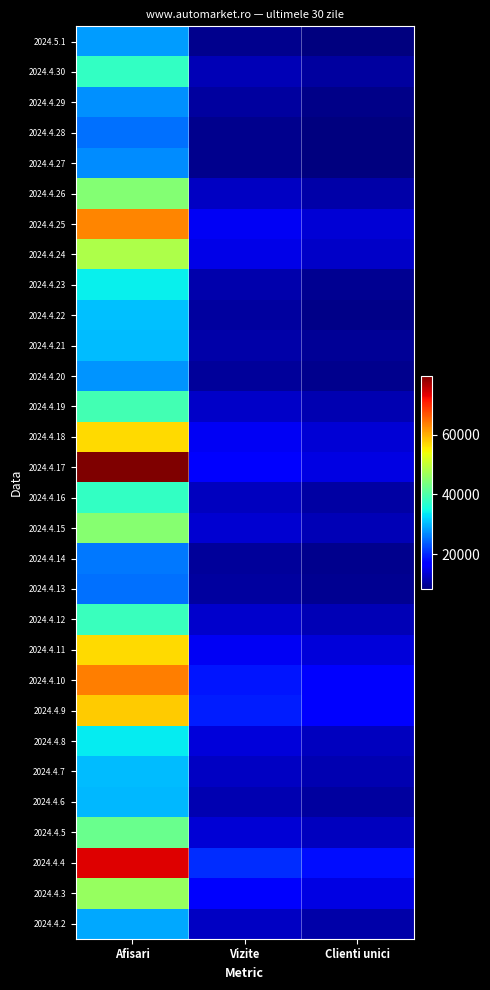

Reading right to left, list all the values displayed in this chart.

2024.5.1: Clienti unici=8260	Vizite=9185	Afisari=28068
2024.4.30: Clienti unici=10253	Vizite=11677	Afisari=37773
2024.4.29: Clienti unici=8943	Vizite=10241	Afisari=27346
2024.4.28: Clienti unici=8421	Vizite=9274	Afisari=25213
2024.4.27: Clienti unici=8261	Vizite=9123	Afisari=27211
2024.4.26: Clienti unici=10988	Vizite=12521	Afisari=44543
2024.4.25: Clienti unici=13642	Vizite=15742	Afisari=63076
2024.4.24: Clienti unici=12891	Vizite=14755	Afisari=48299
2024.4.23: Clienti unici=9597	Vizite=11154	Afisari=34011
2024.4.22: Clienti unici=9021	Vizite=10438	Afisari=30705
2024.4.21: Clienti unici=9862	Vizite=10916	Afisari=30335
2024.4.20: Clienti unici=9113	Vizite=10065	Afisari=27632
2024.4.19: Clienti unici=11351	Vizite=12787	Afisari=39092
2024.4.18: Clienti unici=13768	Vizite=15772	Afisari=56742
2024.4.17: Clienti unici=14668	Vizite=16735	Afisari=79661
2024.4.16: Clienti unici=10753	Vizite=12262	Afisari=37663
2024.4.15: Clienti unici=11837	Vizite=13534	Afisari=44860
2024.4.14: Clienti unici=9312	Vizite=10176	Afisari=25754
2024.4.13: Clienti unici=9454	Vizite=10385	Afisari=25083
2024.4.12: Clienti unici=11678	Vizite=13174	Afisari=38287
2024.4.11: Clienti unici=13839	Vizite=15596	Afisari=56763
2024.4.10: Clienti unici=16633	Vizite=18671	Afisari=63573
2024.4.9: Clienti unici=17025	Vizite=19259	Afisari=57883
2024.4.8: Clienti unici=12325	Vizite=13951	Afisari=33675
2024.4.7: Clienti unici=11454	Vizite=12496	Afisari=30501
2024.4.6: Clienti unici=10358	Vizite=11424	Afisari=30210
2024.4.5: Clienti unici=12354	Vizite=13821	Afisari=42509
2024.4.4: Clienti unici=18193	Vizite=20444	Afisari=73752
2024.4.3: Clienti unici=14527	Vizite=16202	Afisari=46381
2024.4.2: Clienti unici=11025	Vizite=12568	Afisari=29047